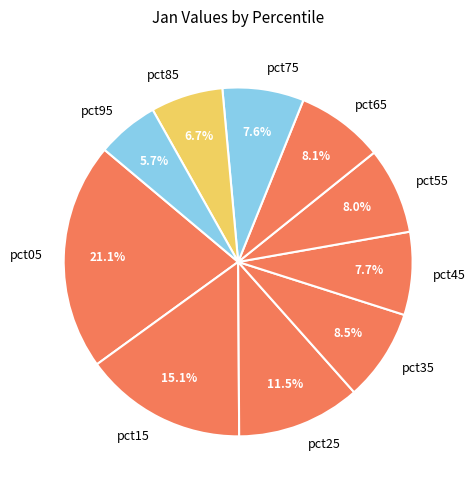

How many segments does this pie chart have?

10